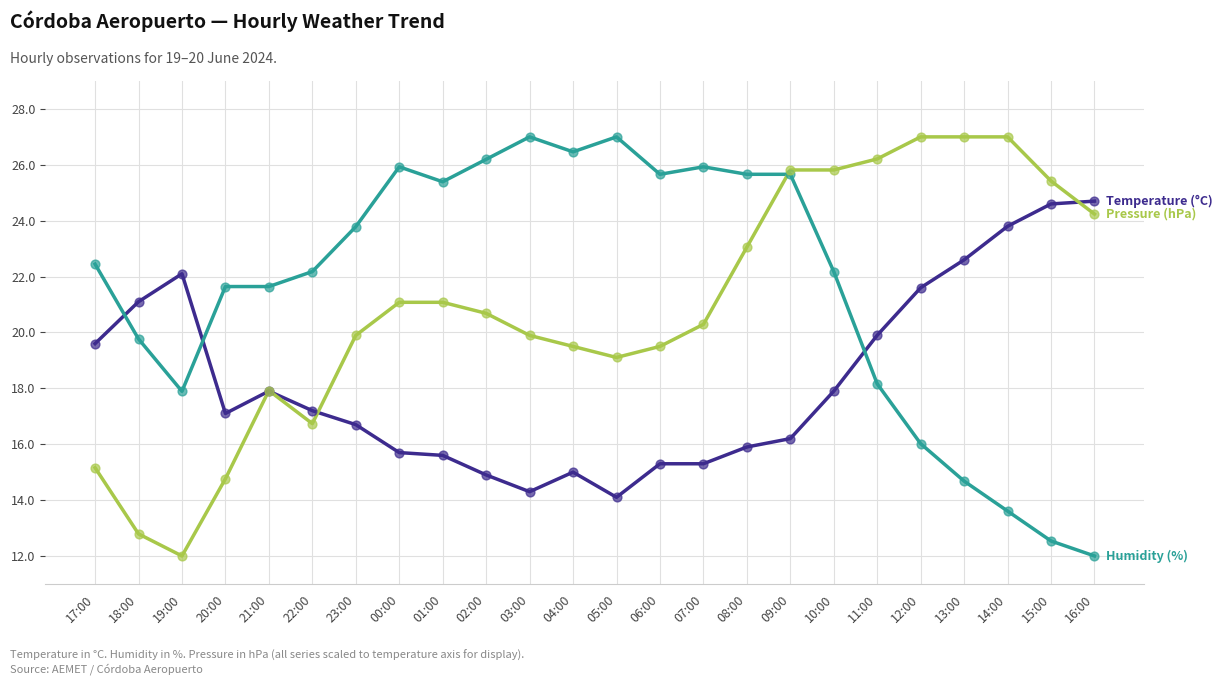

At which category is the sum across all series the highest?

09:00